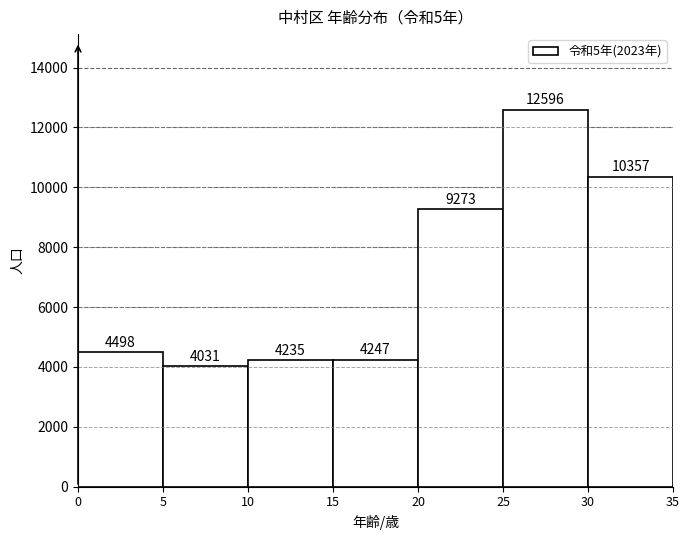

Which range on the x-axis has the tallest bar?

25 to 30